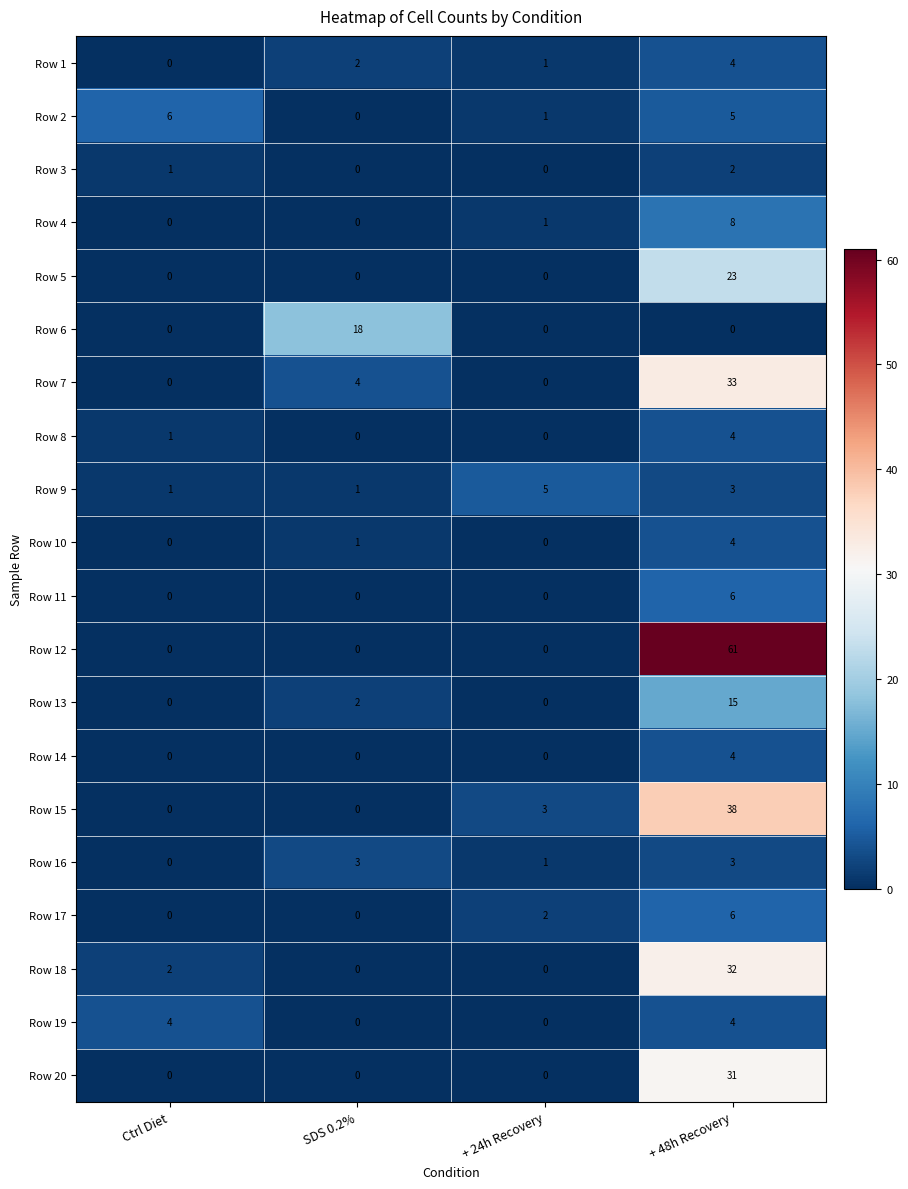

What is the difference between the maximum and minimum values in the Row 19 series?

4